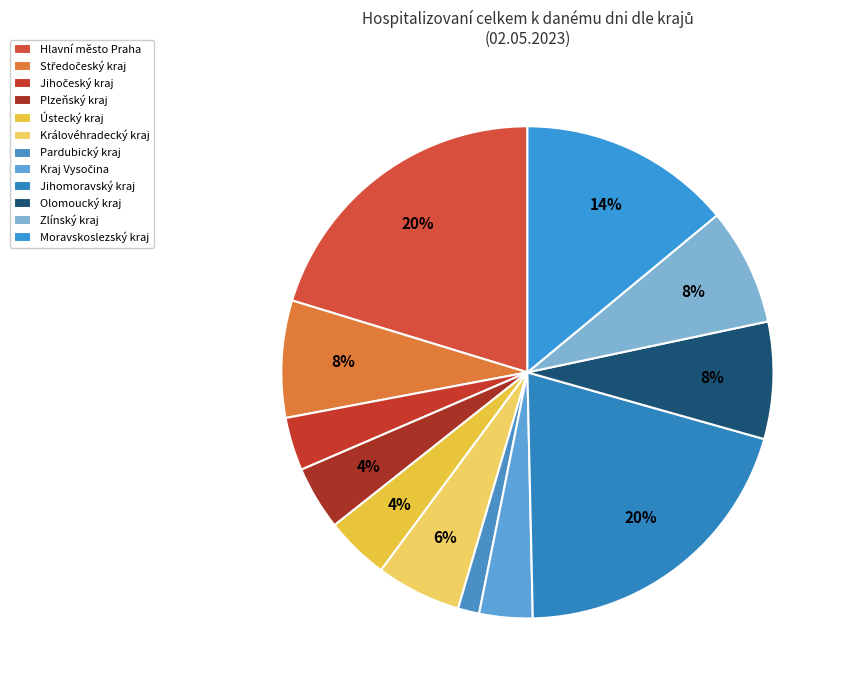

Is there a majority slice in this chart?

No